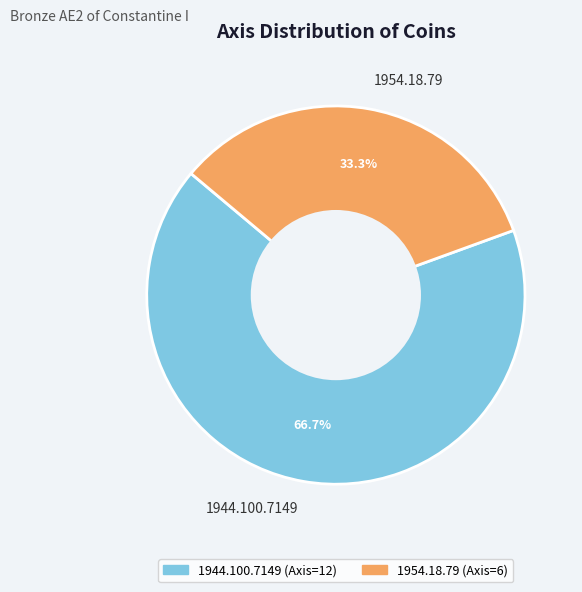

Rank the categories by value from lowest to highest.

1954.18.79, 1944.100.7149